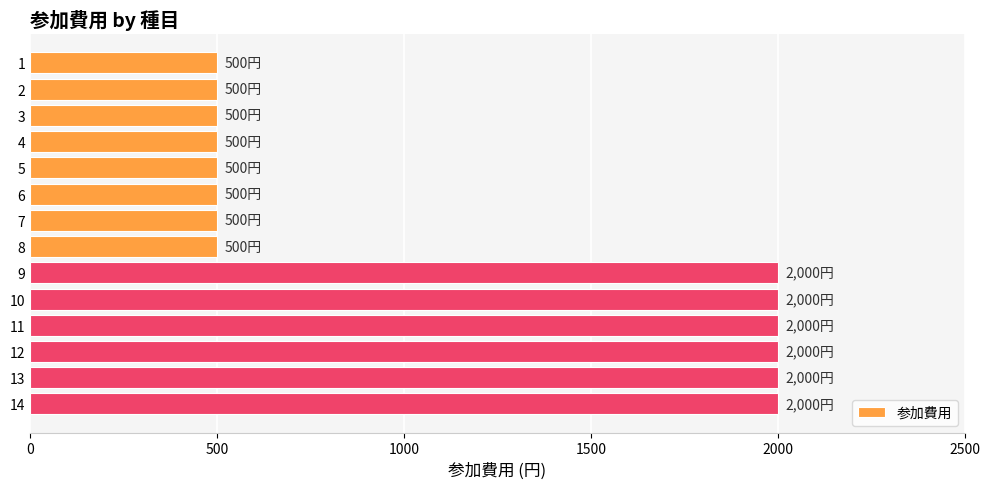

What is the value of the 5th bar from the top?

500